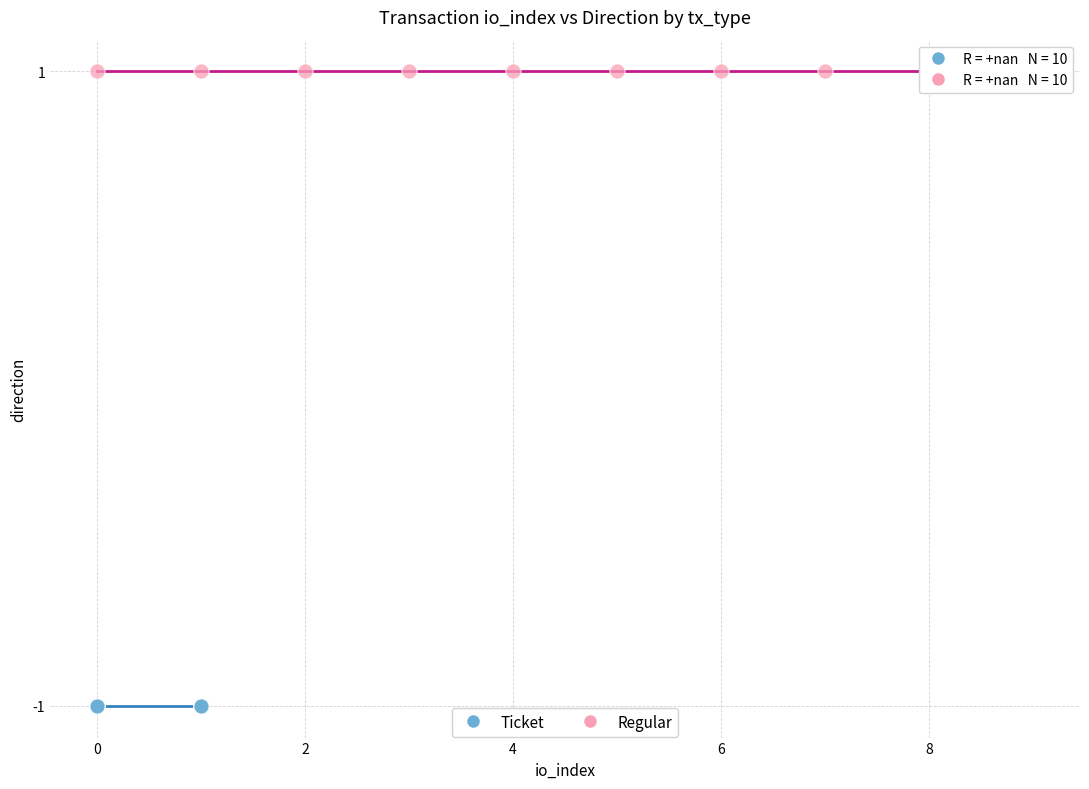

Which series contains the highest Y value?

Regular